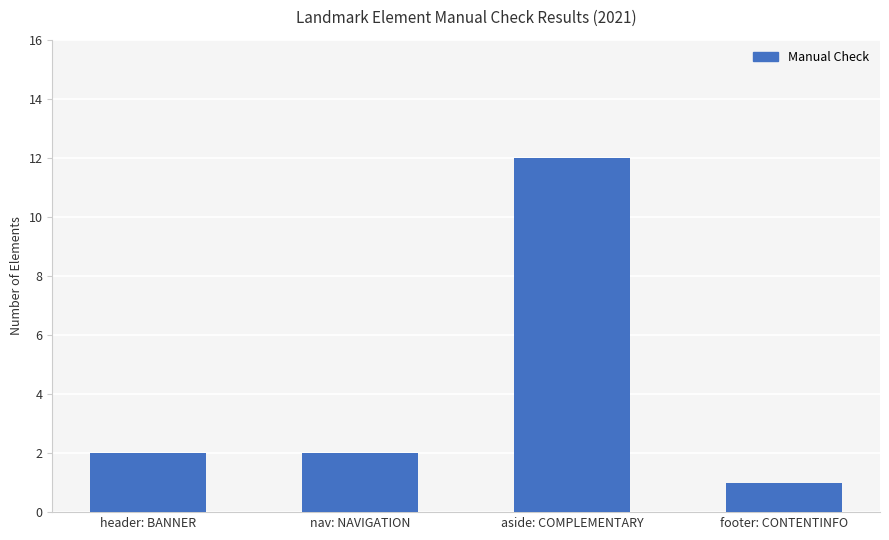

What is the label of the 2nd bar from the left?

nav: NAVIGATION